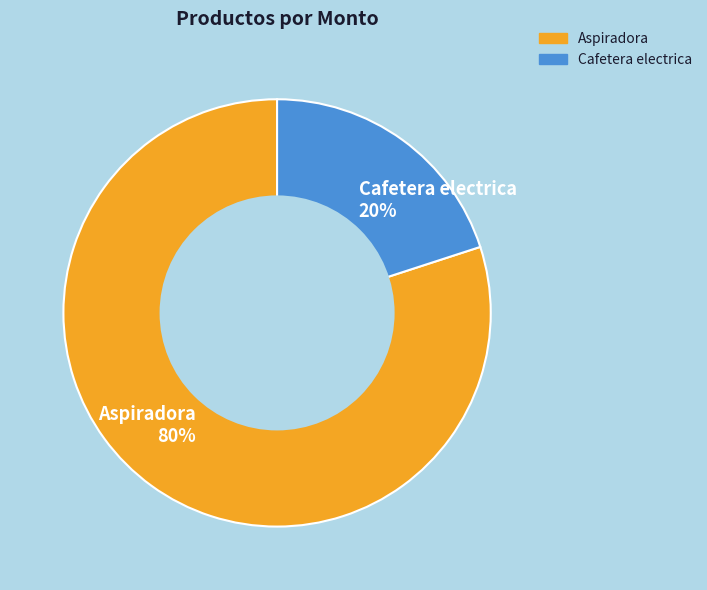

To the nearest percent, what is the difference between the Cafetera electrica and Aspiradora slice percentages?

60%